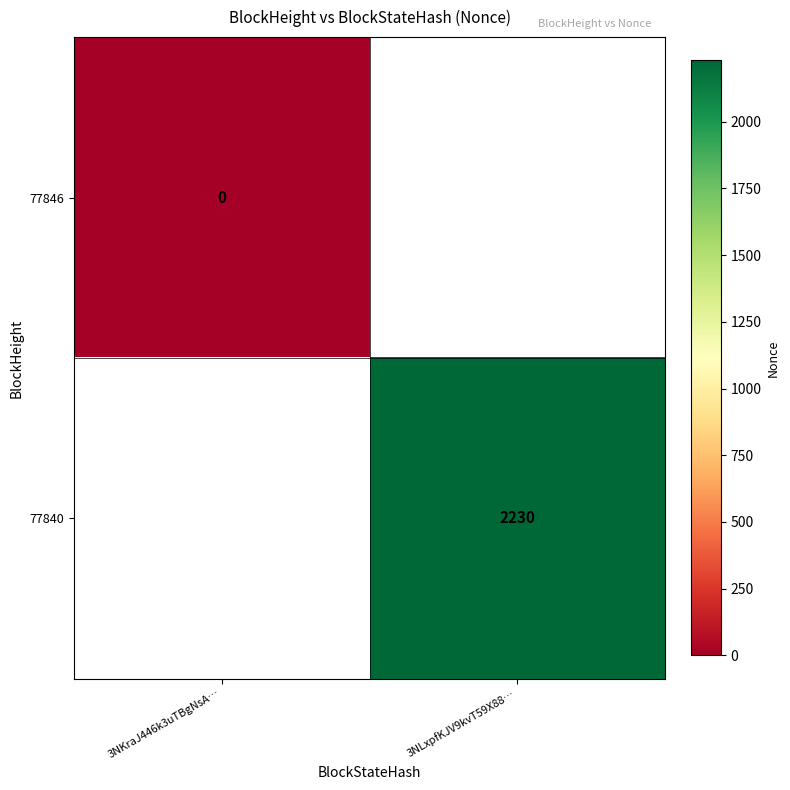

True or false: 77840 has a value of 2230 at 3NLxpfKJV9kvT59X88….

True